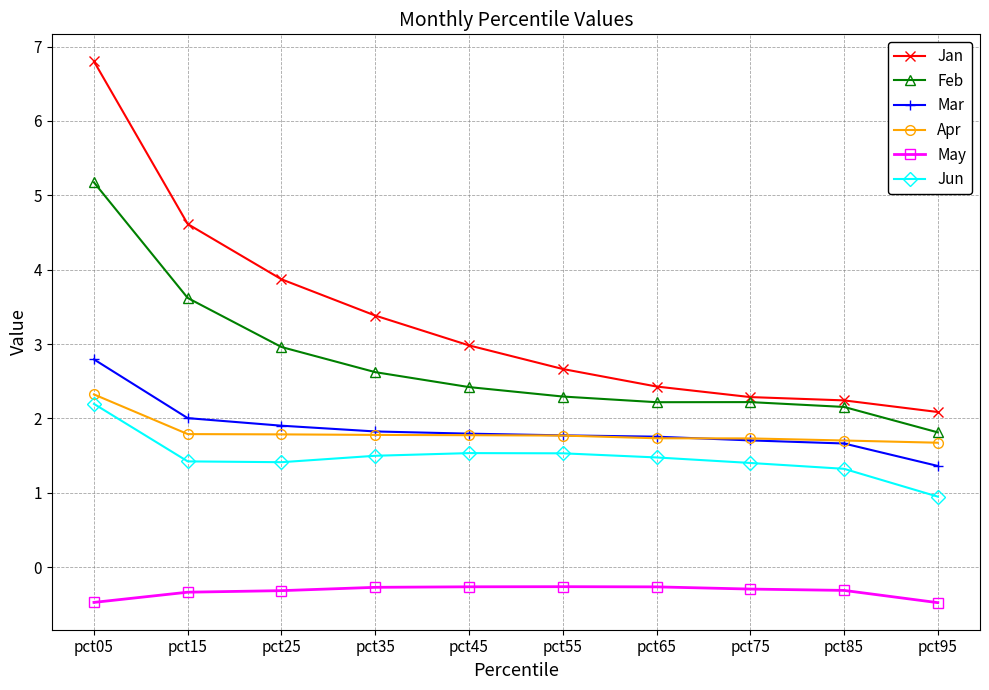

The Mar series shows 1.8 at pct65. True or false?

True